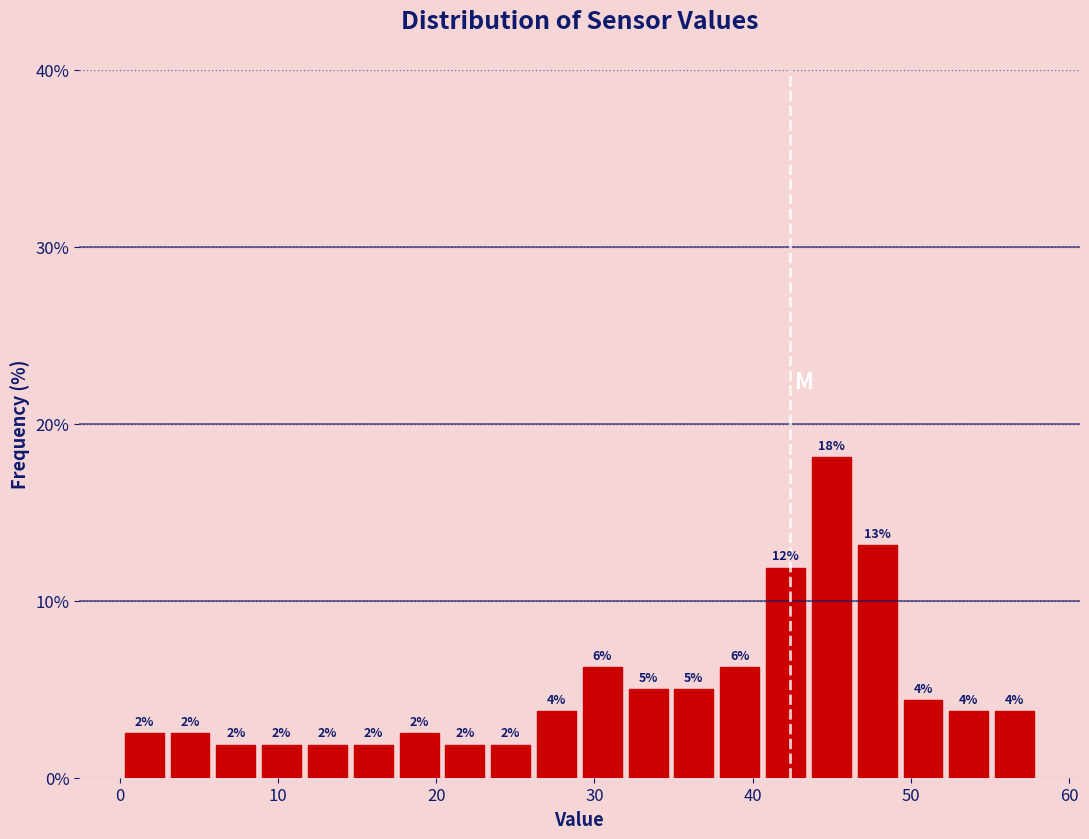

Read against the x-axis, roughly where is the centre of the tallest bar?

45